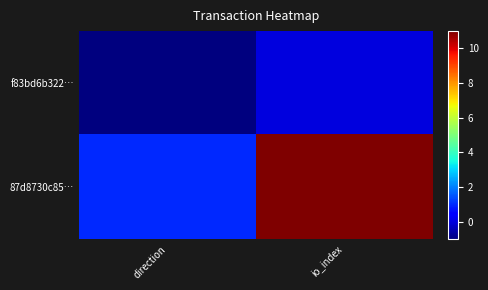

At io_index, list the series in order from largest to smallest.

87d8730c85…, f83bd6b322…